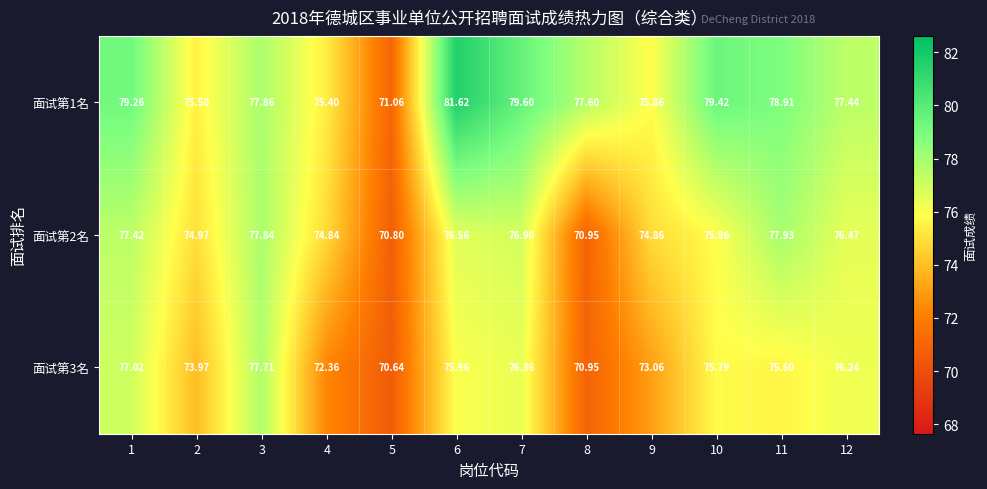

Is the value of 面试第3名 at 9 greater than the value of 面试第1名 at 2?

No